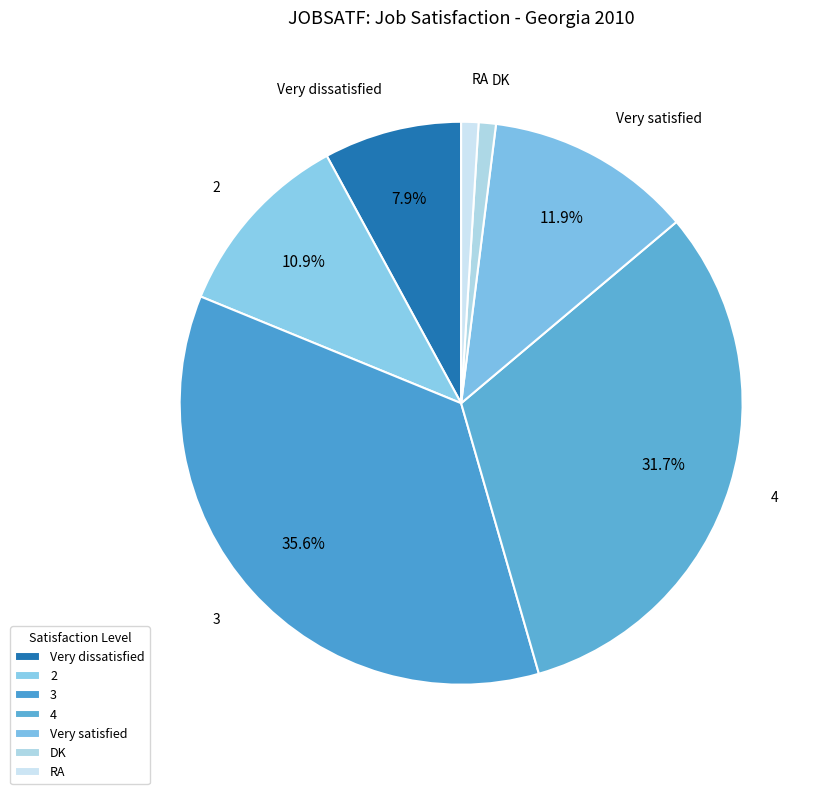

The Very satisfied slice represents 12% of the pie. True or false?

True